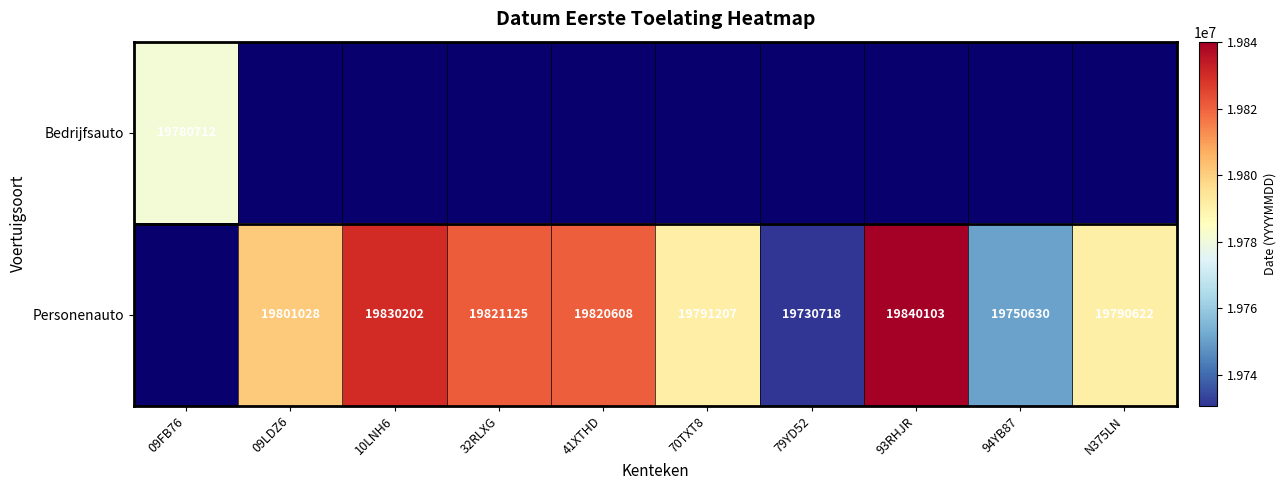

True or false: Personenauto has a value of 19750630 at 94YB87.

True